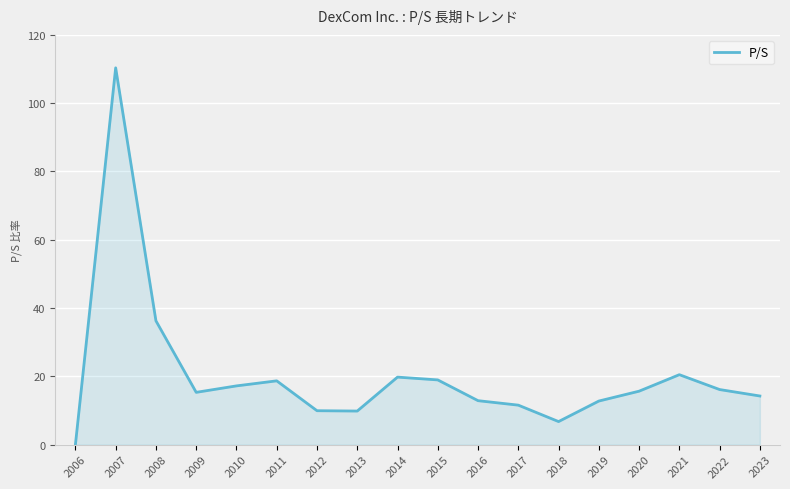

At which category does the data reach its first local peak?

2007